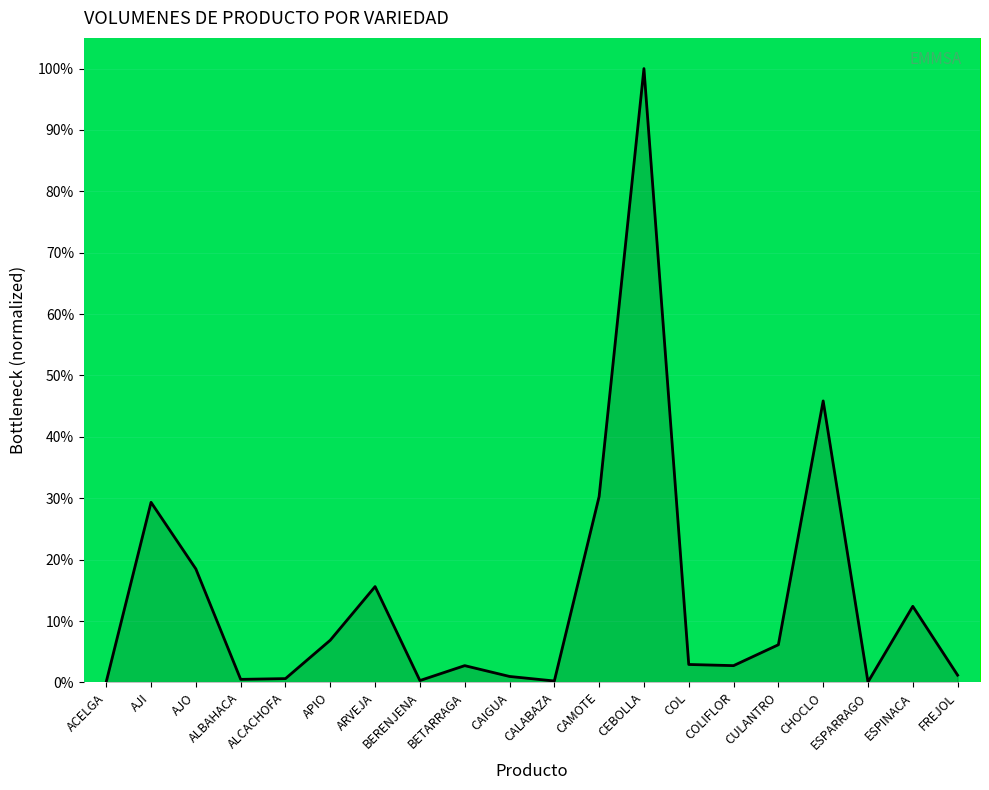

What value does the data have at ESPINACA?

0.1